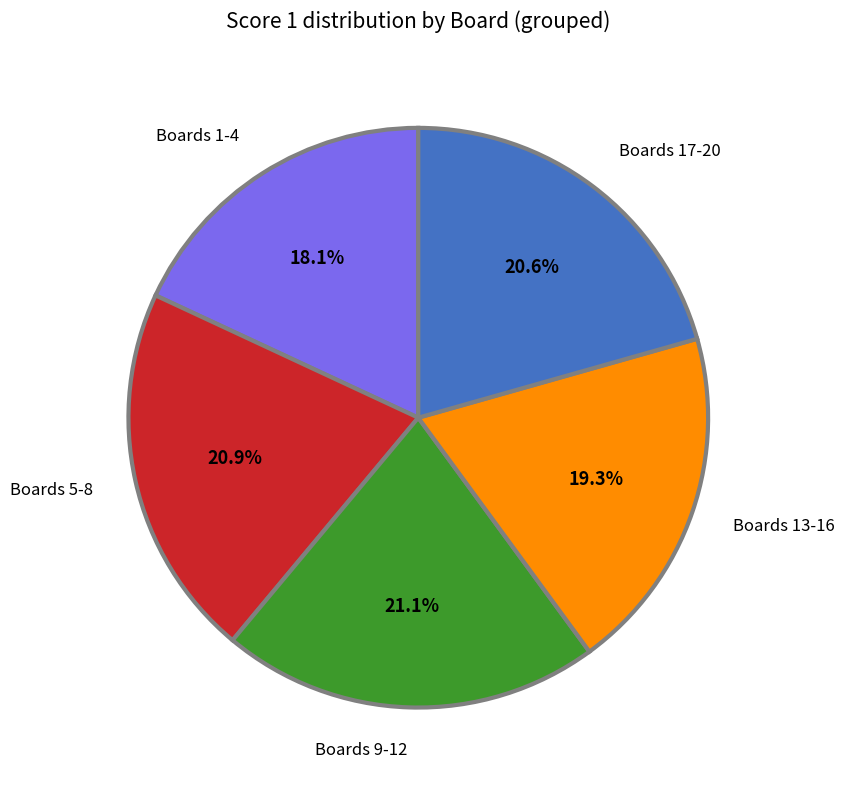

Is there a majority slice in this chart?

No